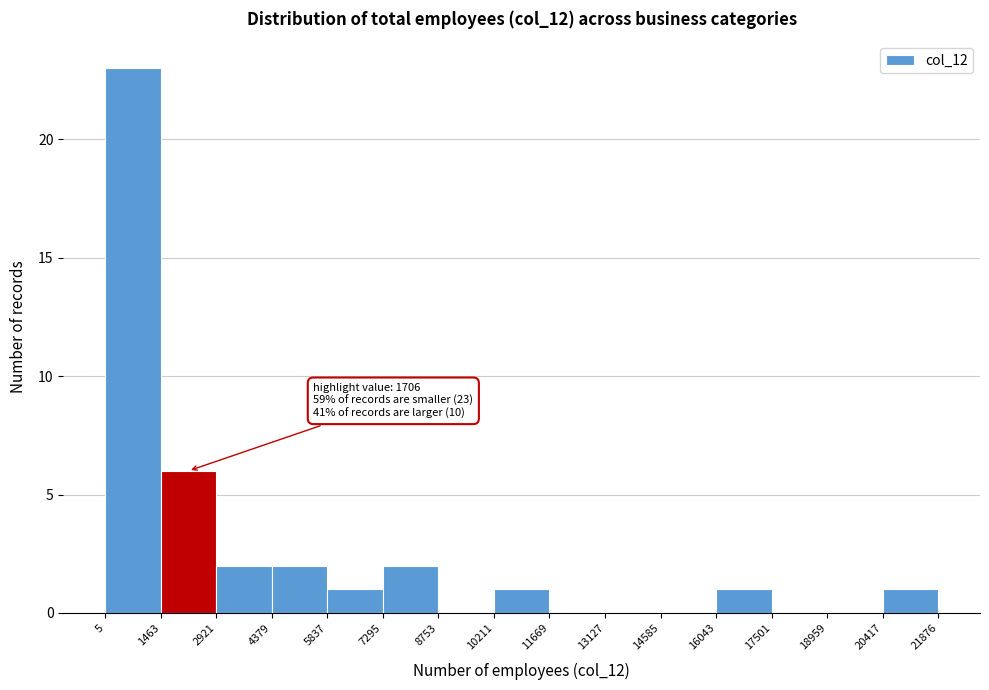

Over which range of the x-axis is the bar tallest?

5 to 1463